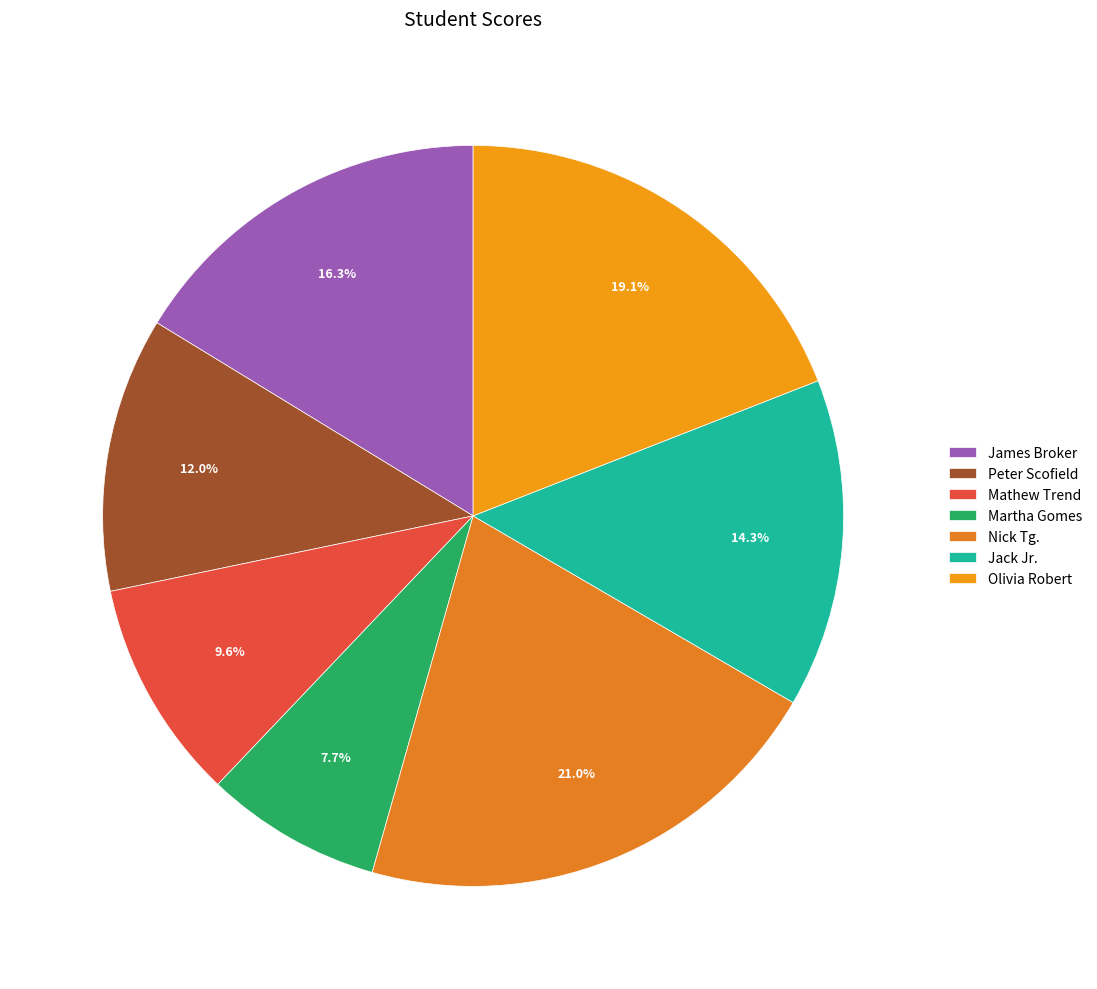

Between Olivia Robert and Martha Gomes, which is larger?

Olivia Robert